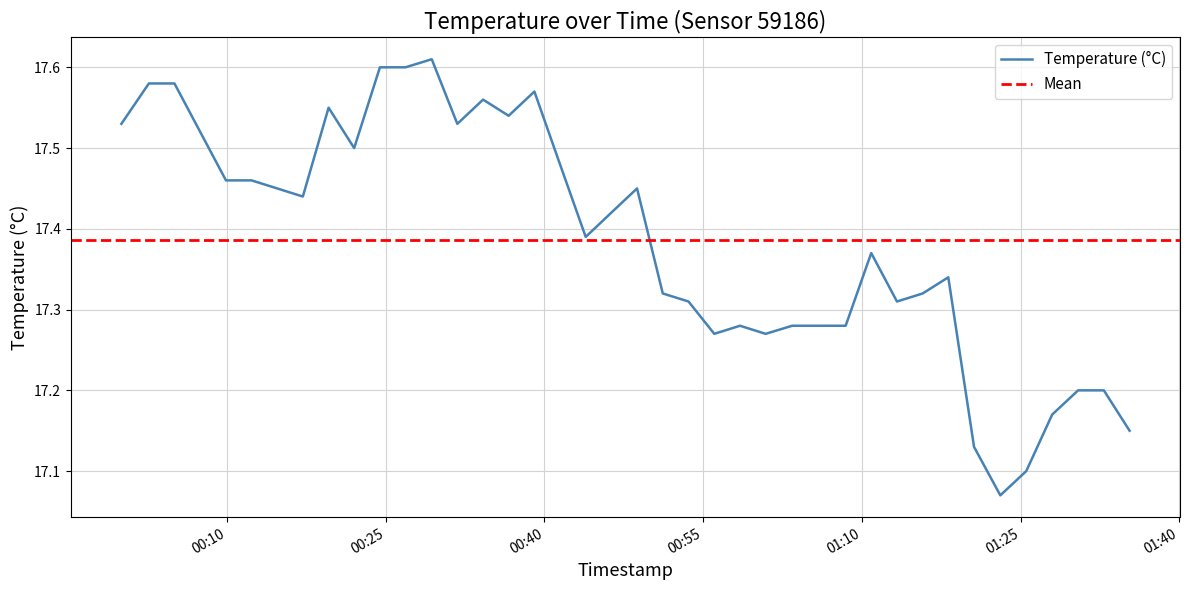

What is the smallest value displayed?

17.1